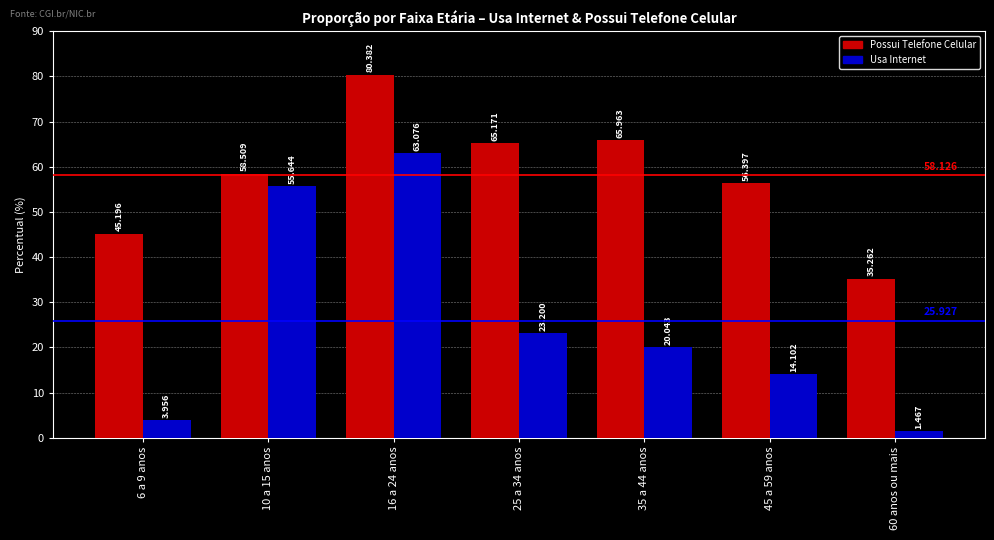

At which category does the chart reach its peak across all series?

16 a 24 anos